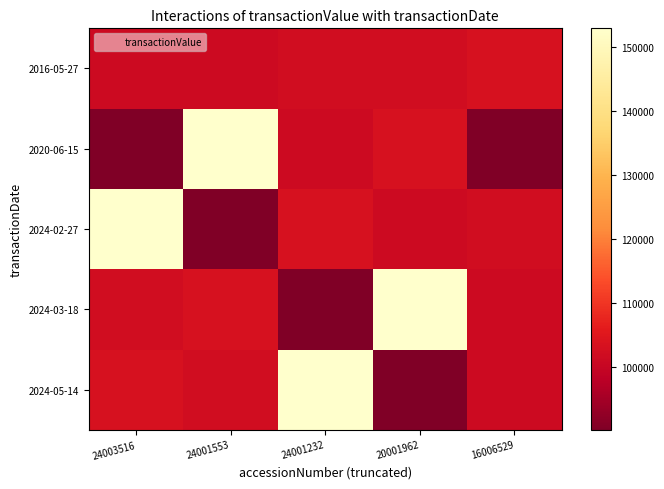

Which has a higher value, 24003516 or 16006529?

24003516